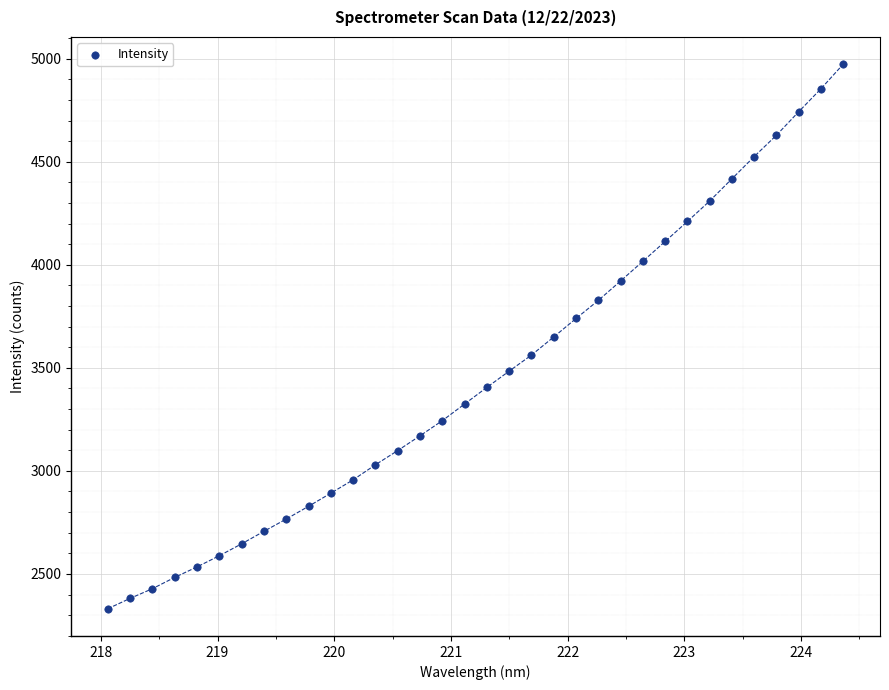

What is the range of Y values (max minus min)?

2642.4